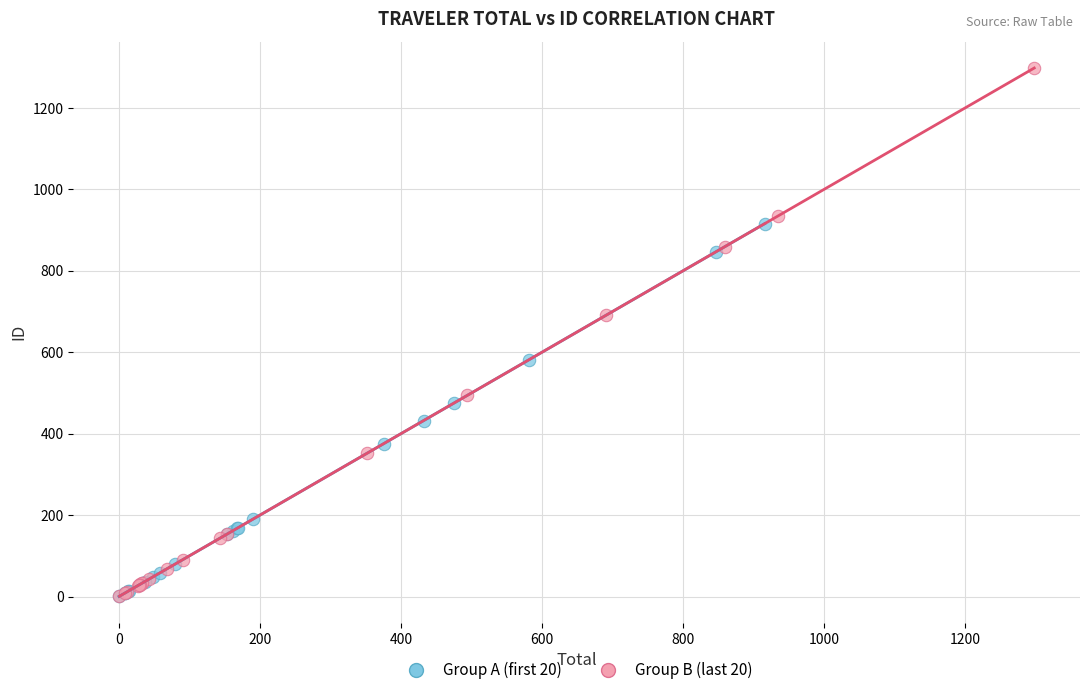

Which series contains the highest Y value?

Group B (last 20)